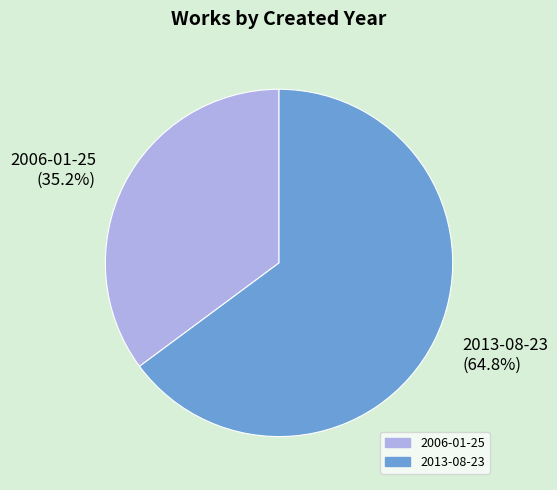

Is there any slice that represents more than half of the pie?

Yes